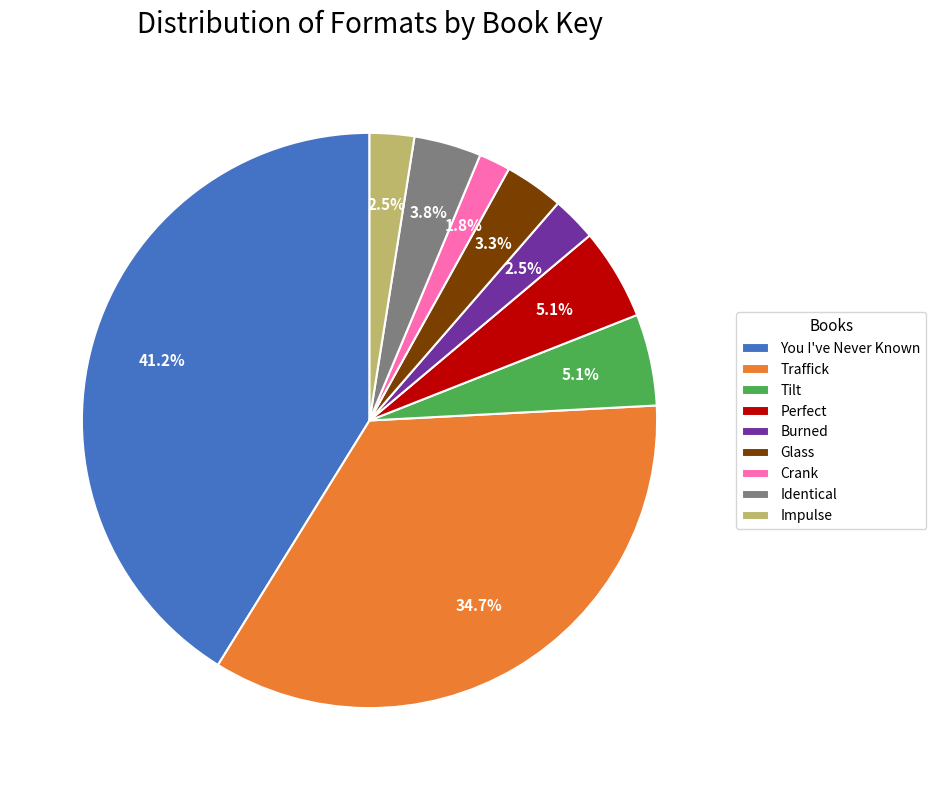

Combined, do Glass and Tilt account for over 50%?

No